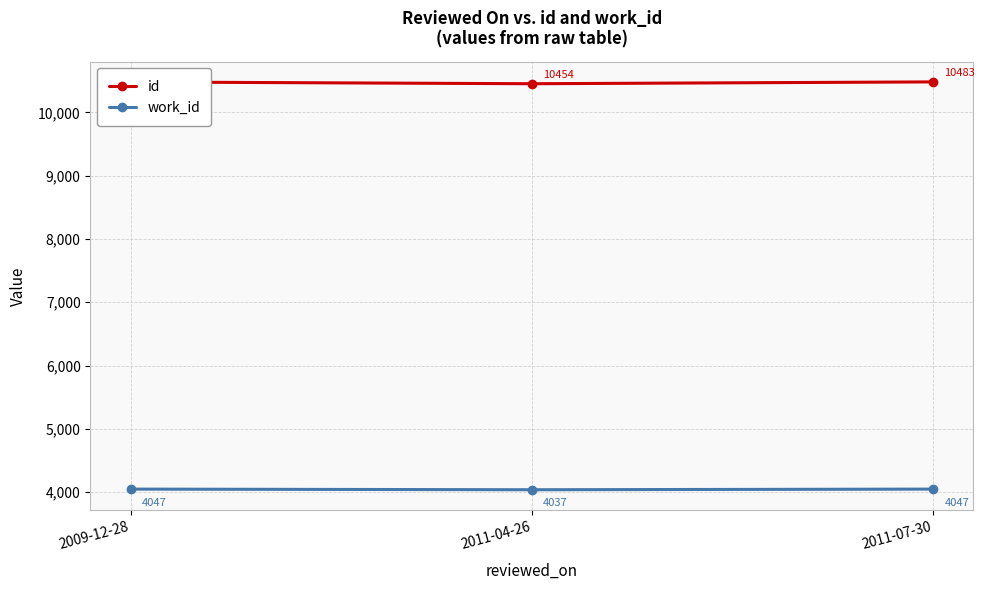

What is the label of the 2nd point from the left?

2011-04-26